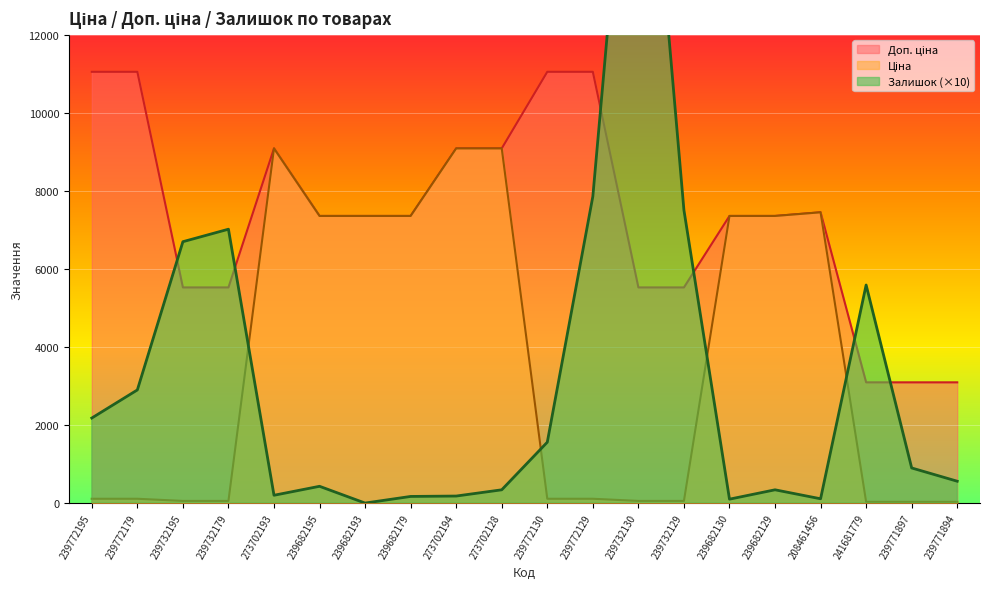

How many lines are shown in the chart?

3